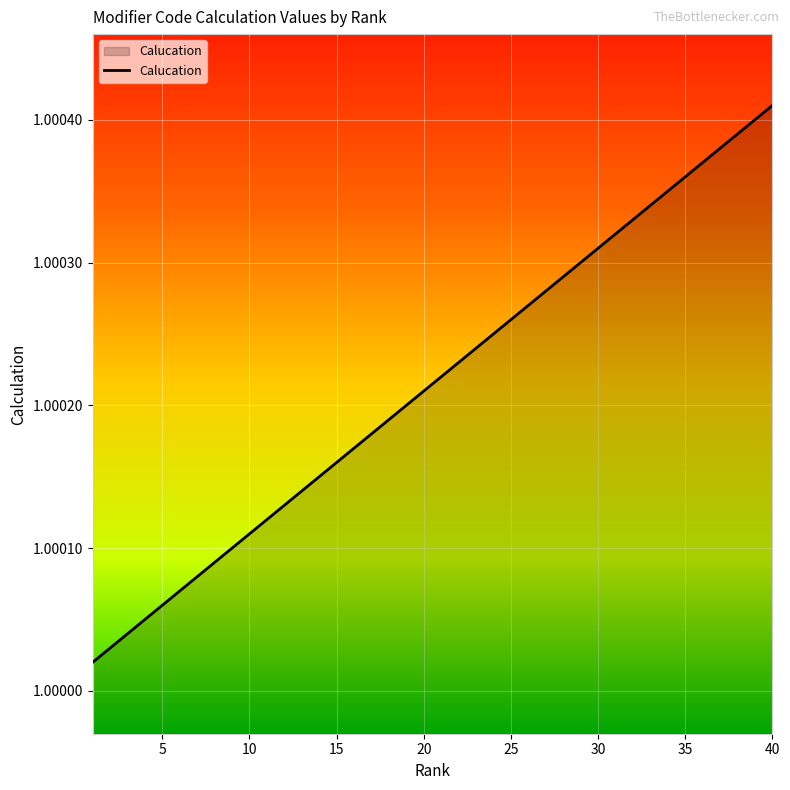

What is the value of the 4th point from the left?

1.0